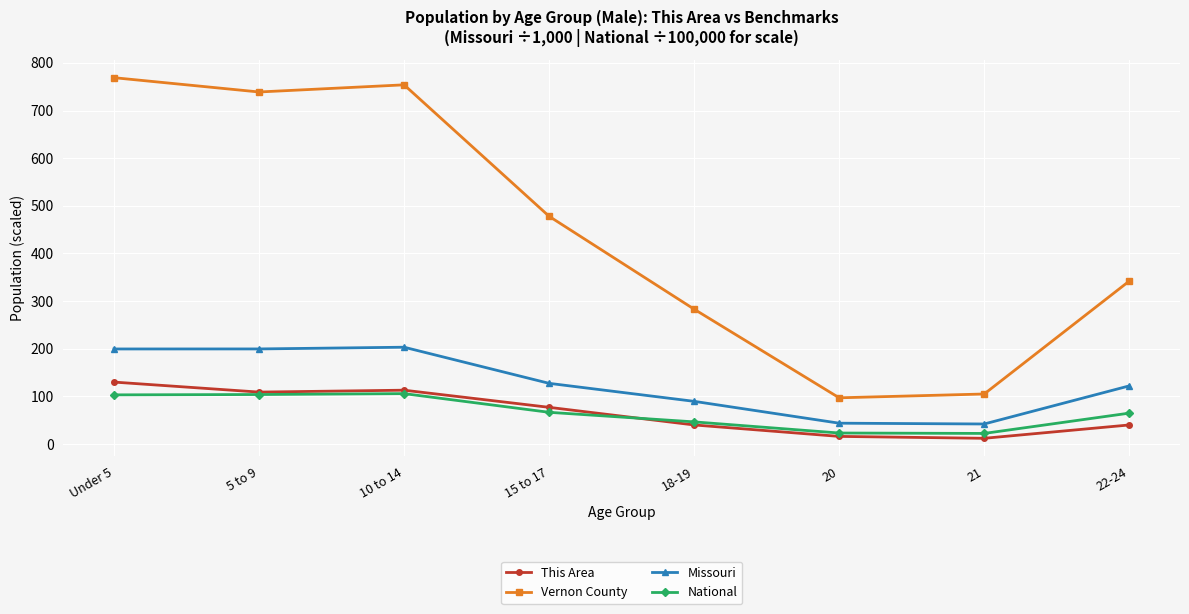

What is the spread (max minus min) of values at 10 to 14?

648.2